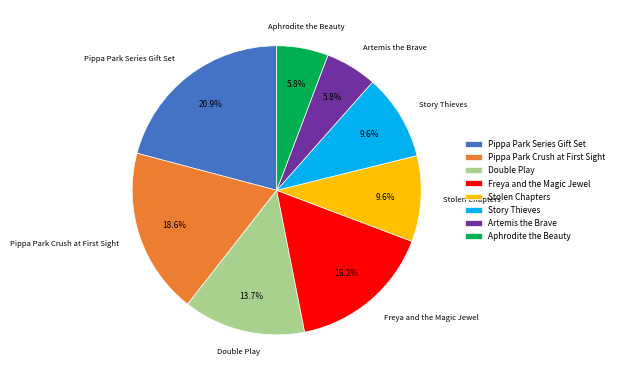

To the nearest percent, what is the combined percentage of Double Play and Story Thieves?

23%